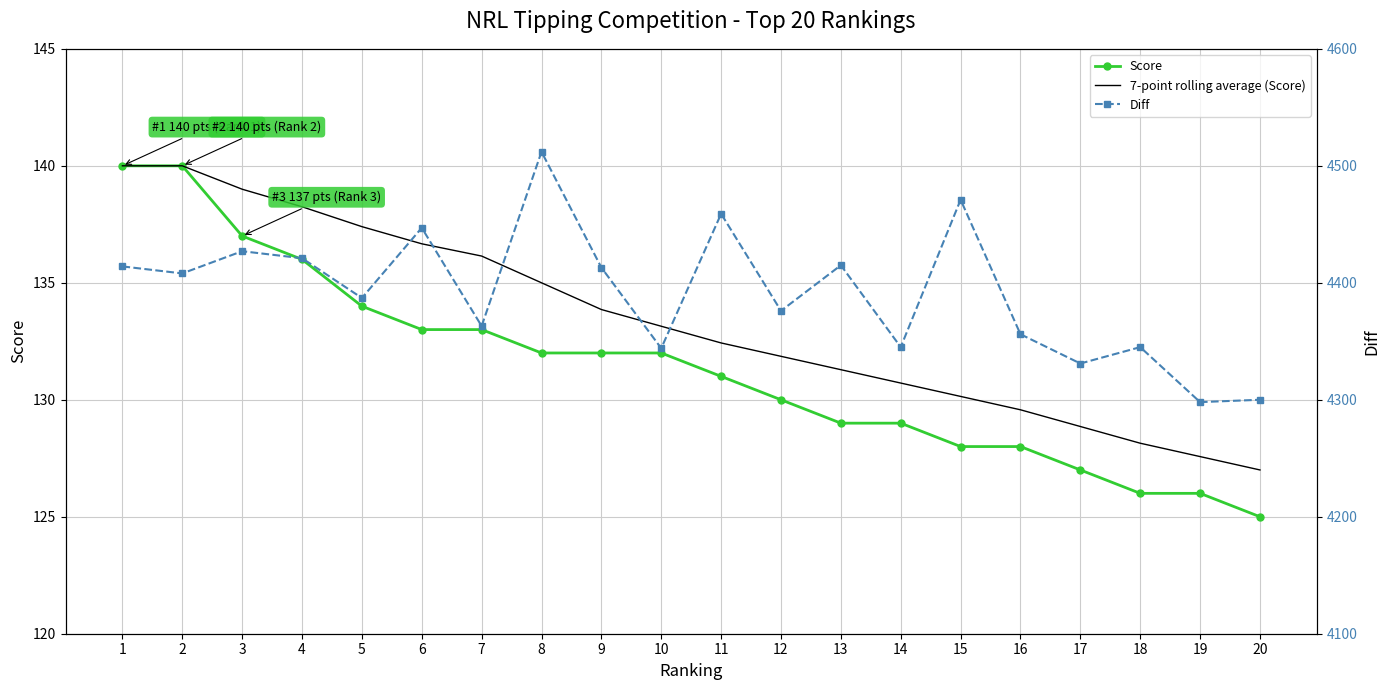

True or false: 7-point rolling average (Score) and Diff cross at least once.

False